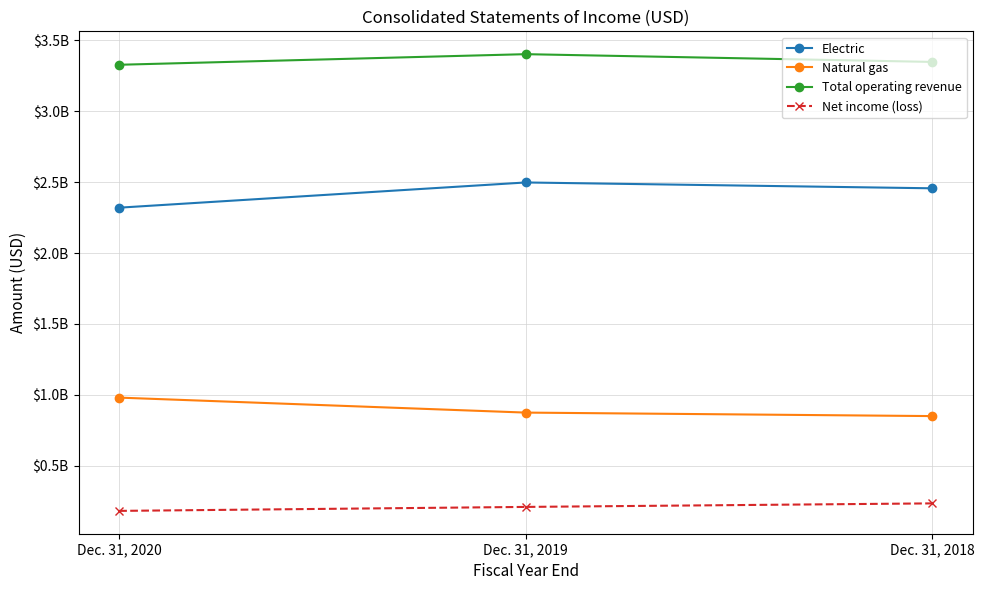

Is the value of Electric at Dec. 31, 2019 greater than the value of Net income (loss) at Dec. 31, 2020?

Yes